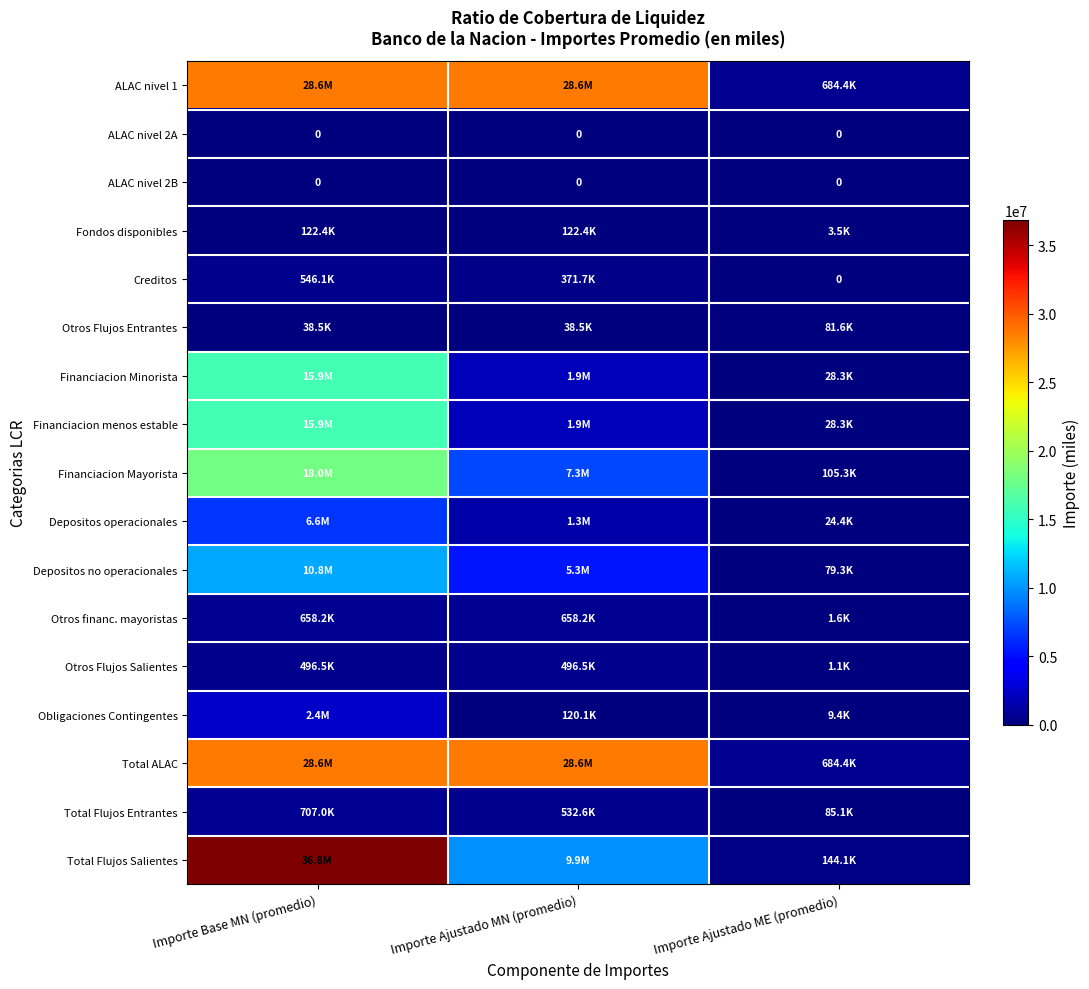

What is the difference between the Financiacion menos estable values at Importe Base MN (promedio) and Importe Ajustado ME (promedio)?

15915894.1